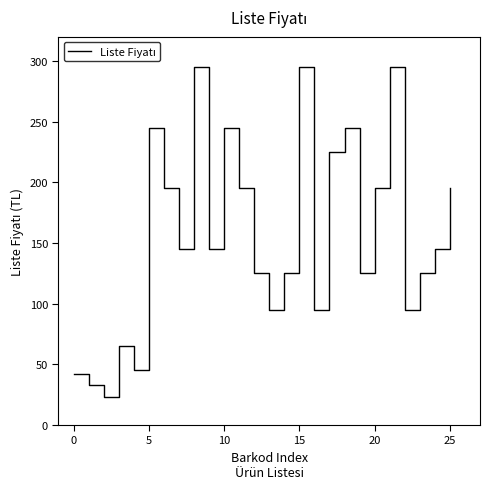

What is the difference between the maximum and minimum values?

272